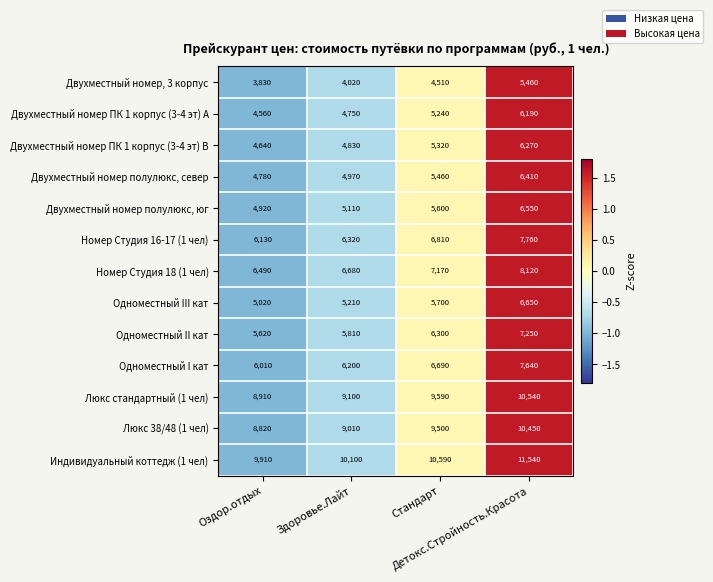

At how many categories does at least one series exceed 4337?

4